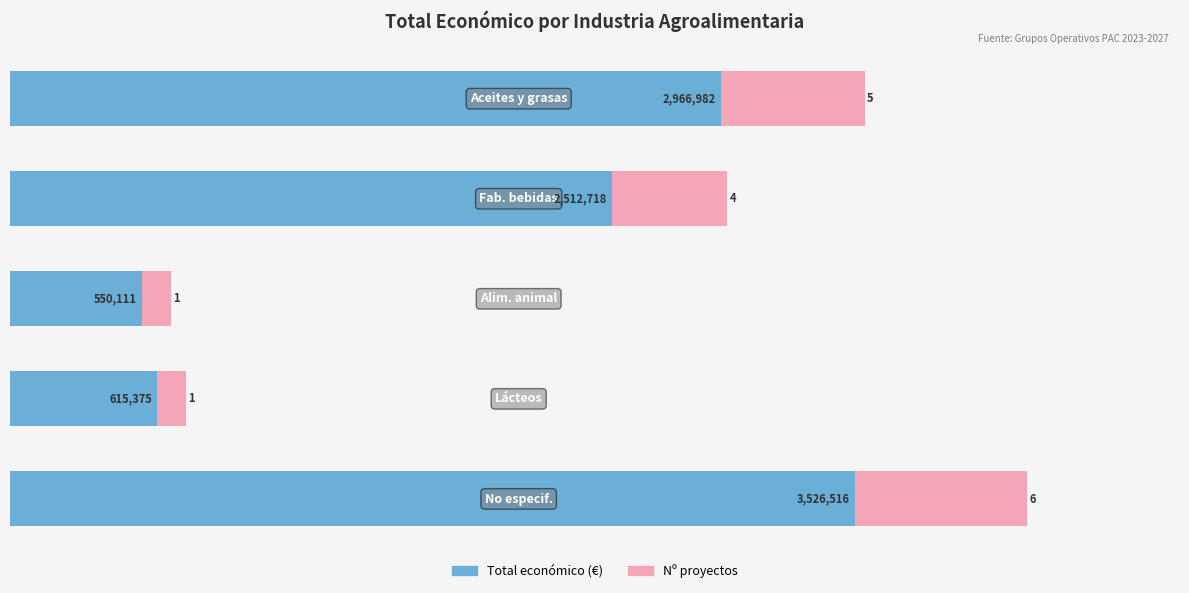

Is it true that Total económico (€) equals 3526516.0 at 4?

True